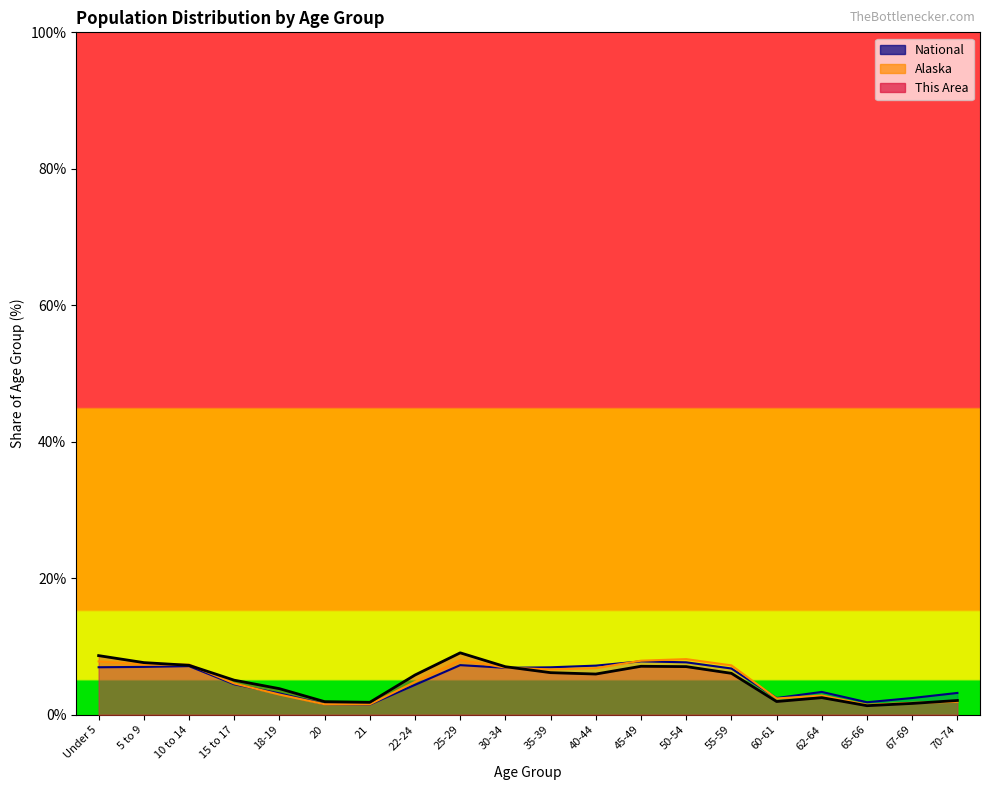

What position from the left is 50-54?

14